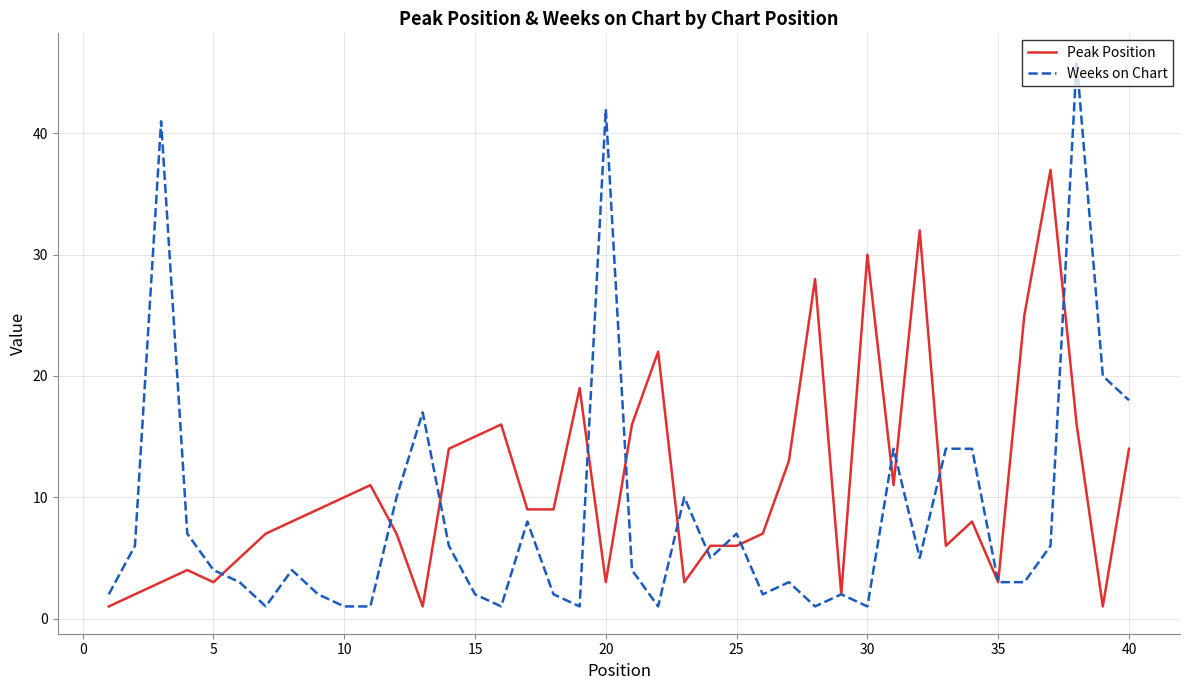

What is the highest value of the Peak Position series?

37